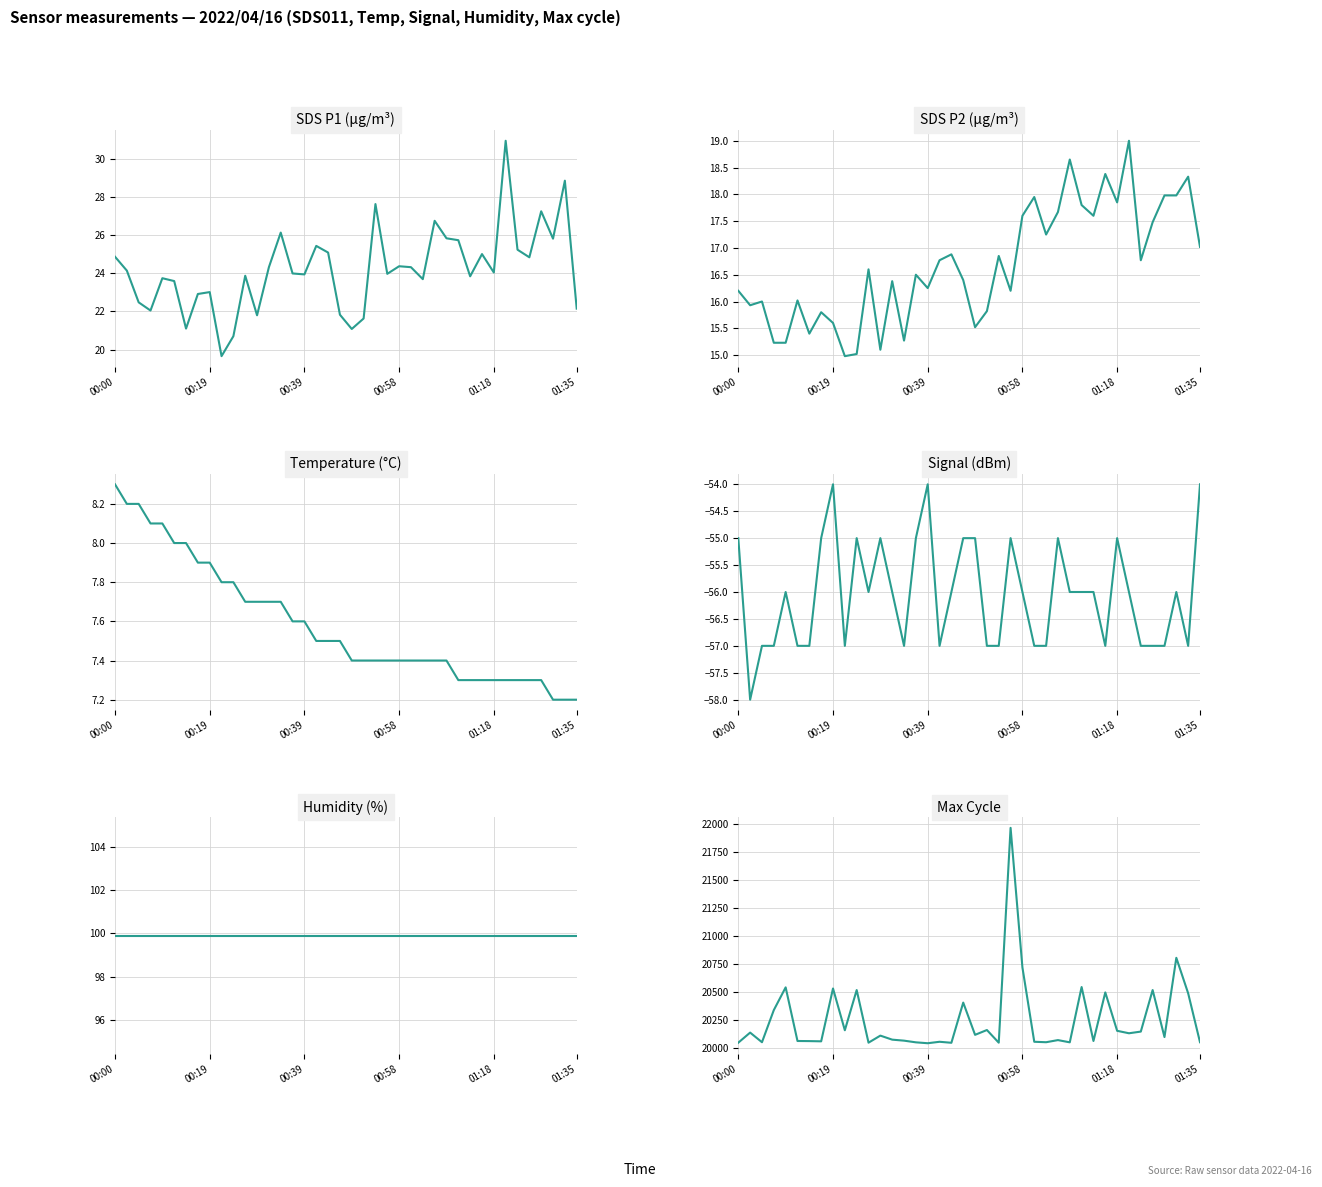

Which has a higher value, 39 or 20?

39